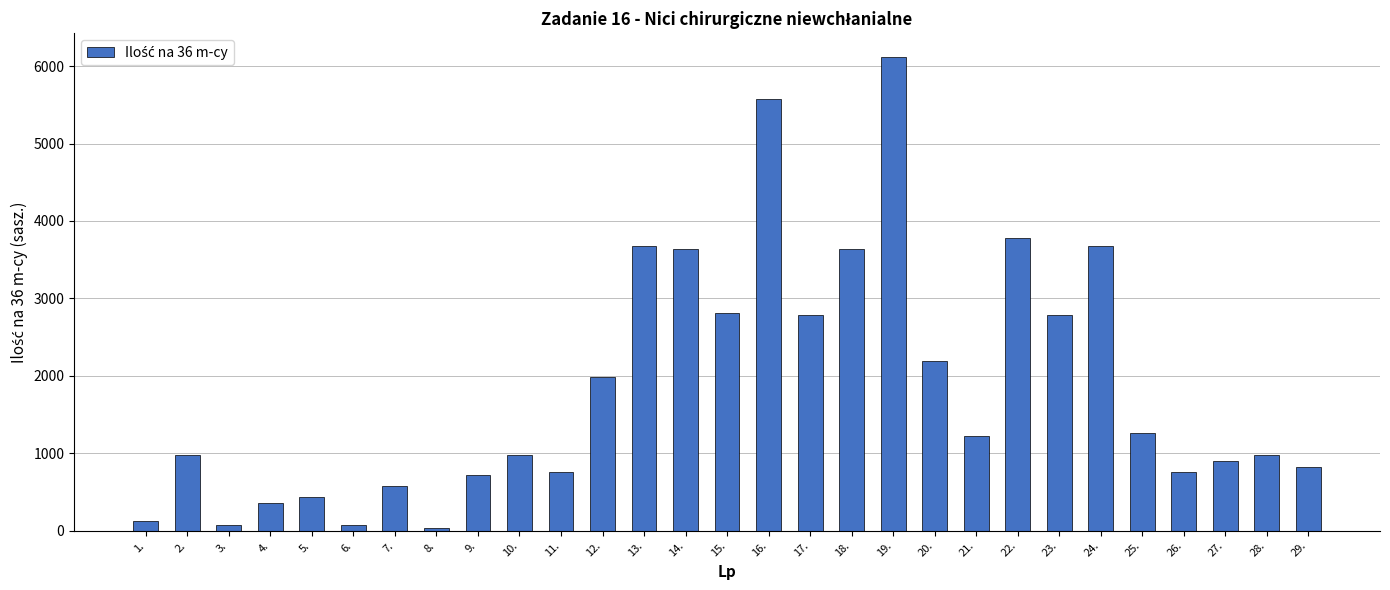

What is the average value?

1851